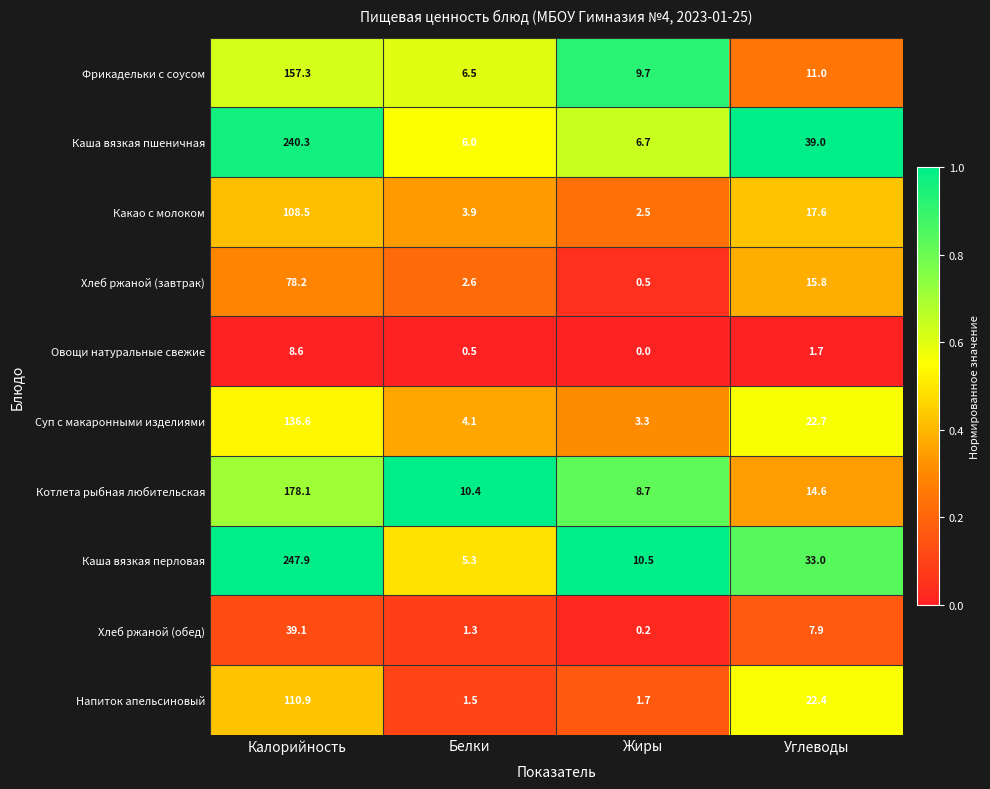

Which series has the largest range (max minus min)?

Каша вязкая перловая